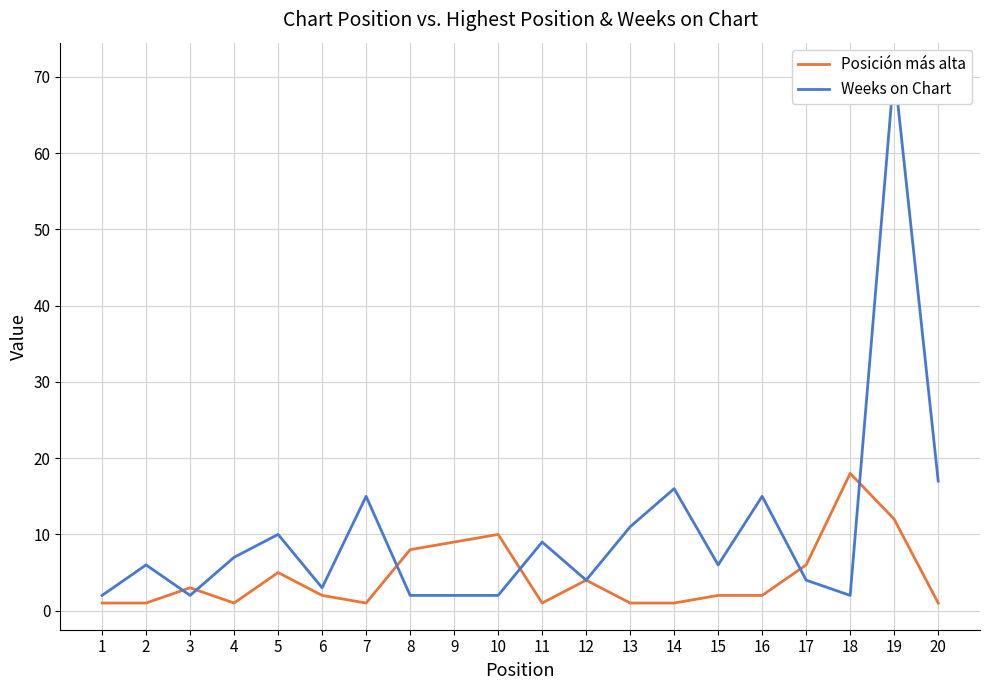

Which category has the highest value in the Posición más alta series?

18